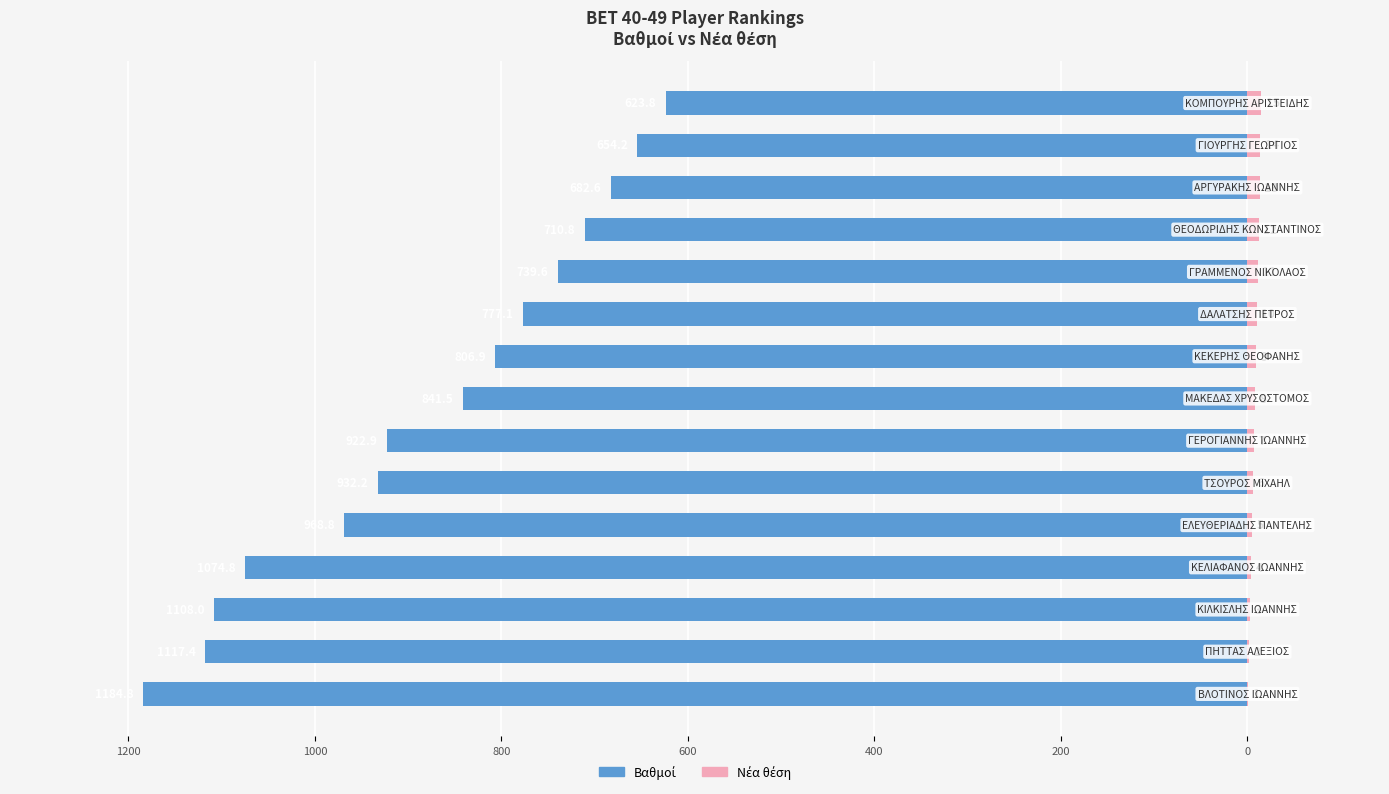

What is the value of the Βαθμοί bar at the 5th from the left?

-968.8